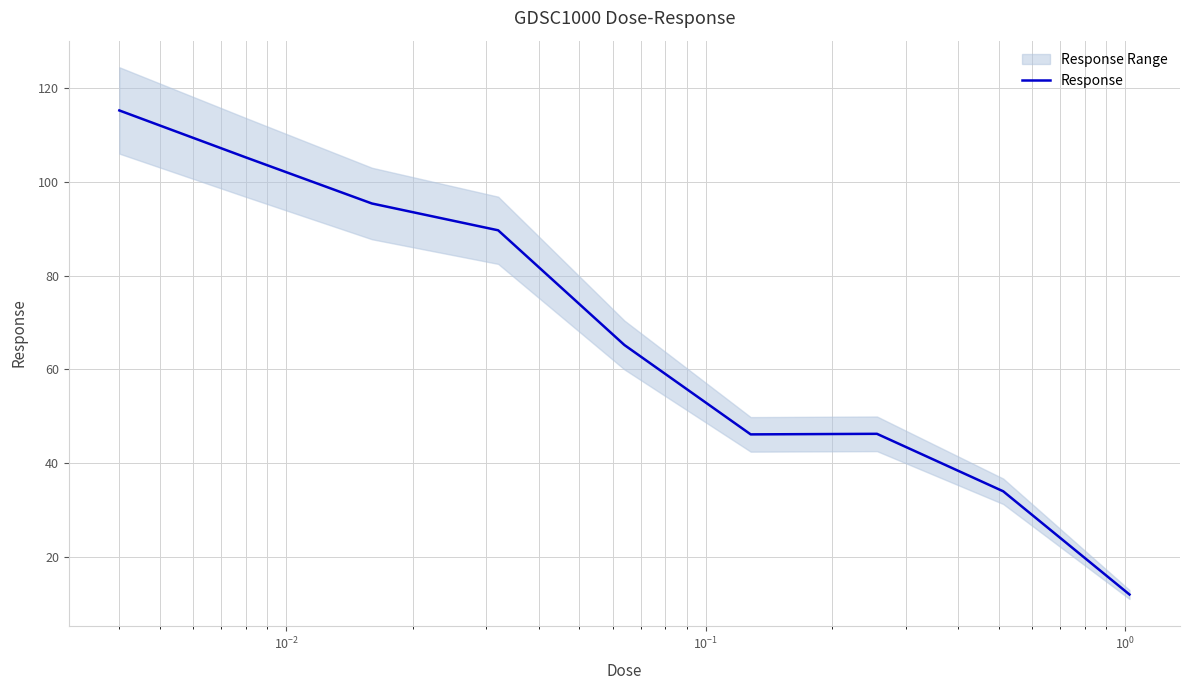

What is the highest value of the Response series?

115.3